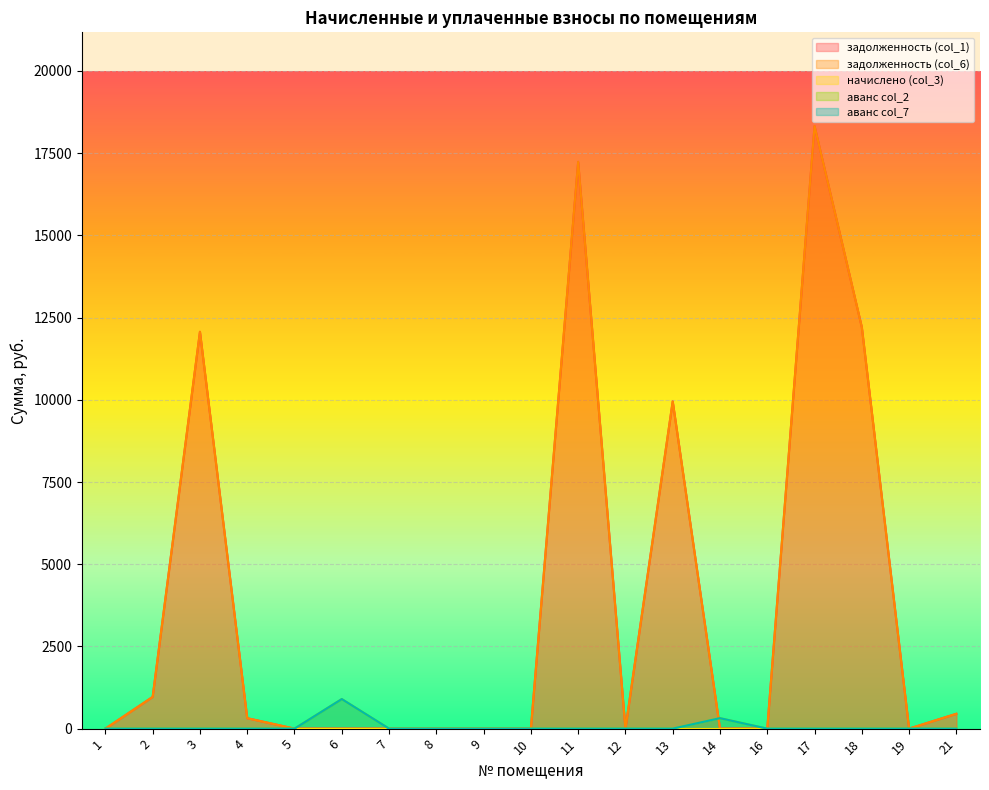

Rank the categories by аванс col_2 value from lowest to highest.

1, 2, 3, 4, 5, 8, 9, 10, 11, 12, 13, 16, 17, 18, 19, 21, 7, 14, 6